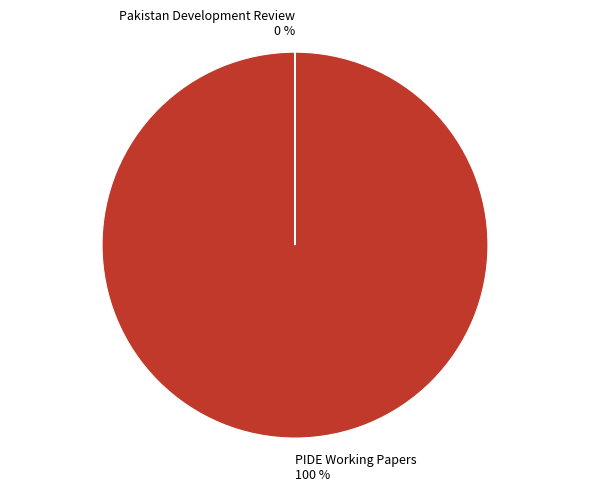

To the nearest percent, what is the average slice percentage?

50%